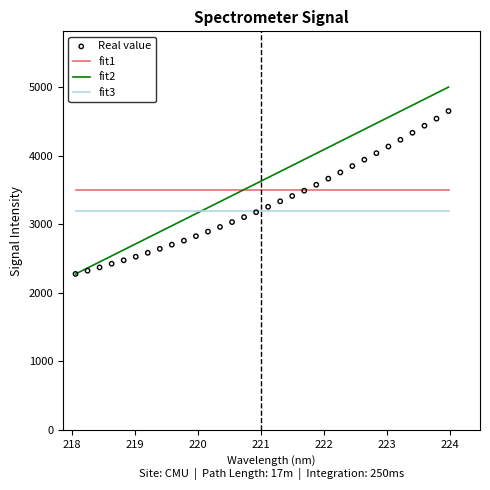

At how many categories does at least one series exceed 3718?

15